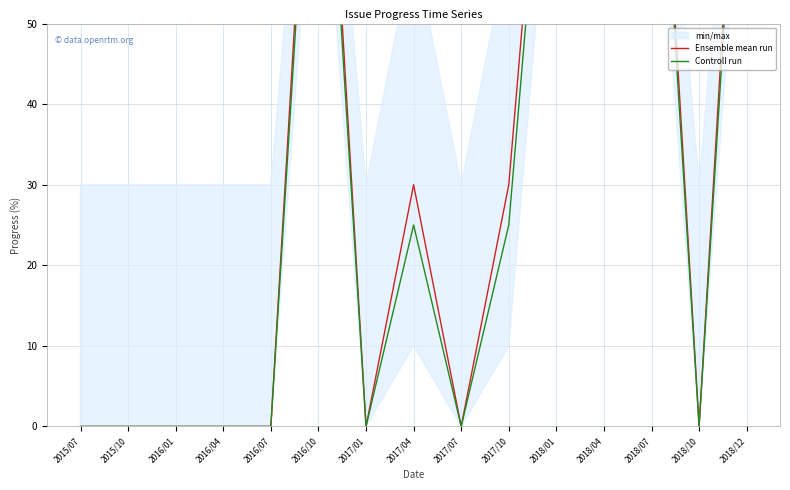

Does the chart display data point markers on the line(s)?

No